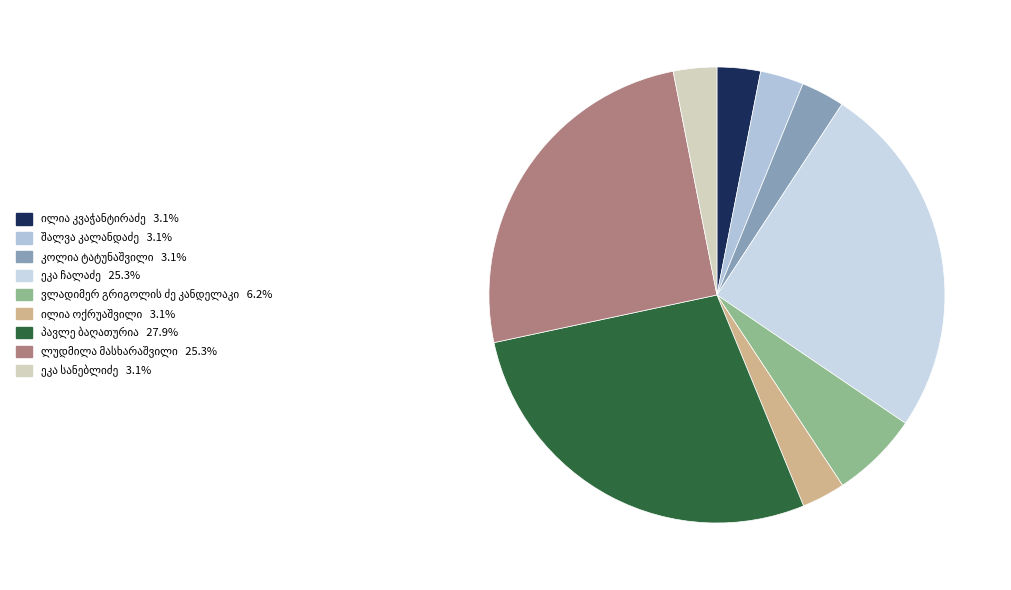

Rank the categories by value from highest to lowest.

პავლე ბაღათურია, ეკა ჩალაძე, ლუდმილა მასხარაშვილი, ვლადიმერ გრიგოლის ძე კანდელაკი, ილია ოქრუაშვილი, კოლია ტატუნაშვილი, ეკა სანებლიძე, შალვა კალანდაძე, ილია კვაჭანტირაძე